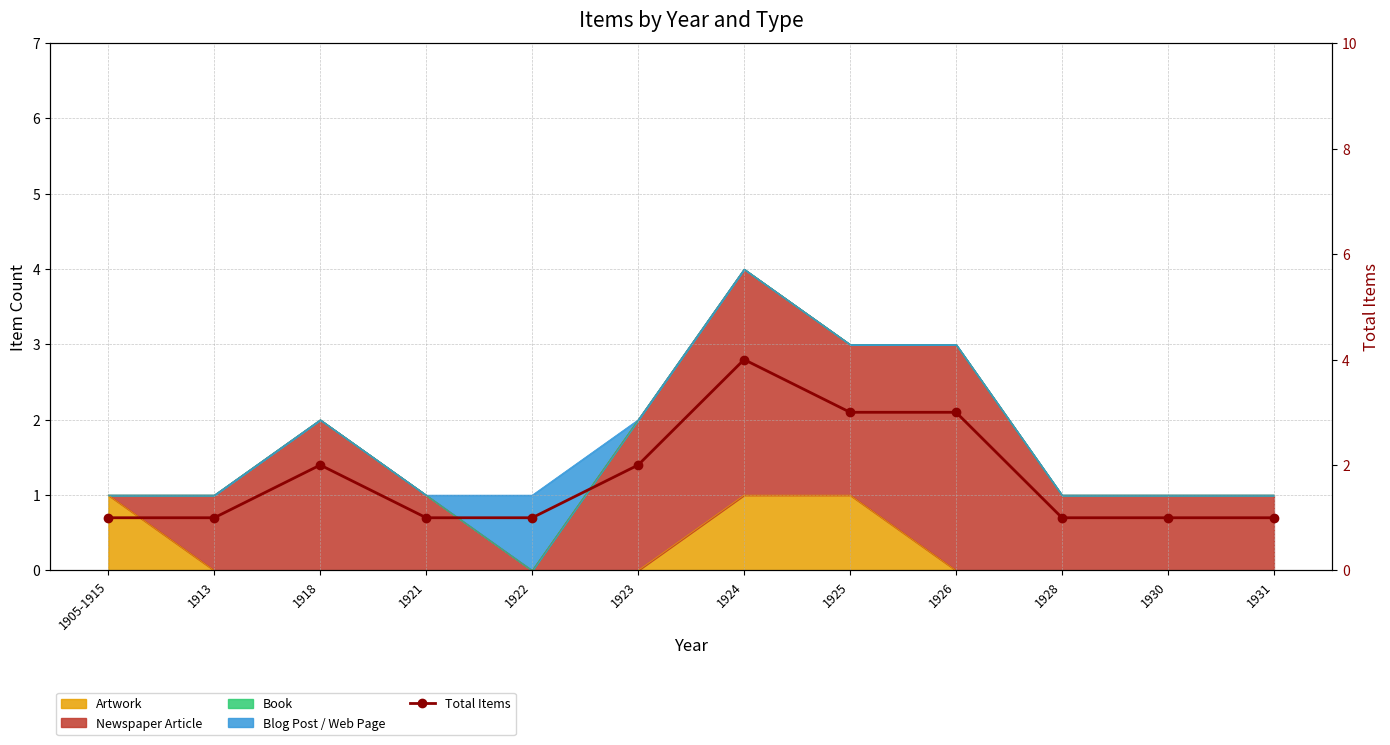

Does the chart have visible grid lines?

Yes